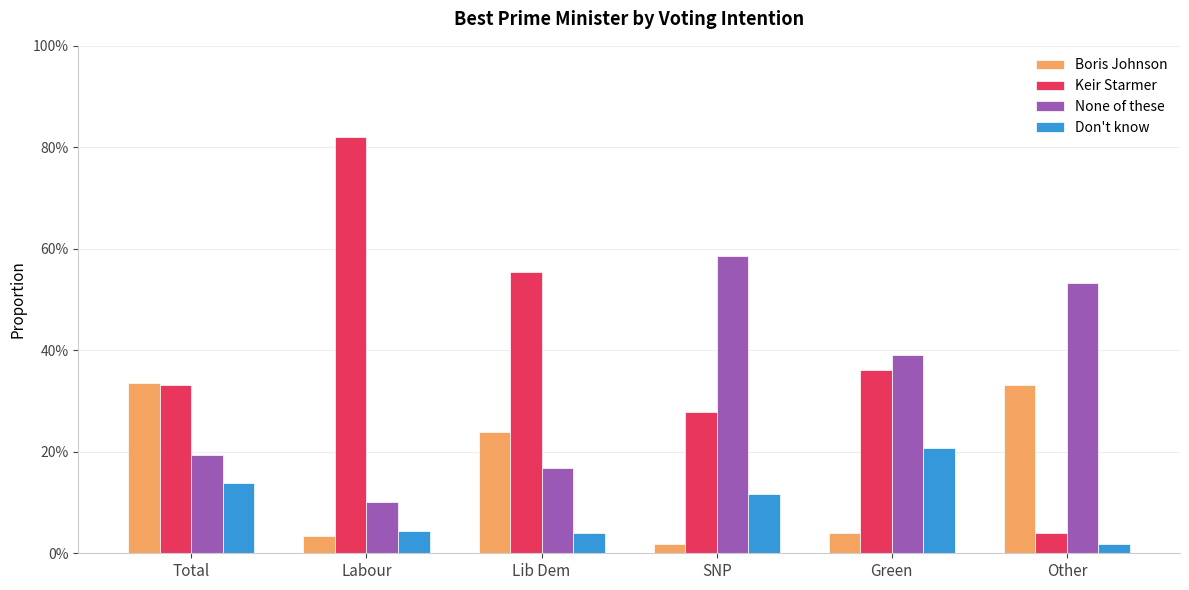

Where is None of these nearest to the value 0?

Labour